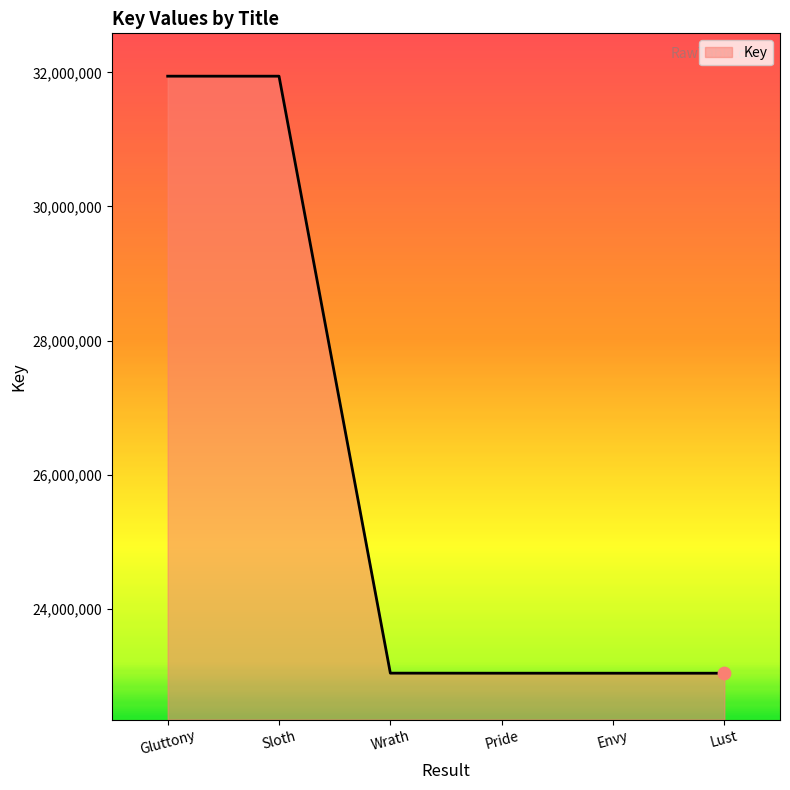

What is the change in value from Wrath to Lust?

-1076